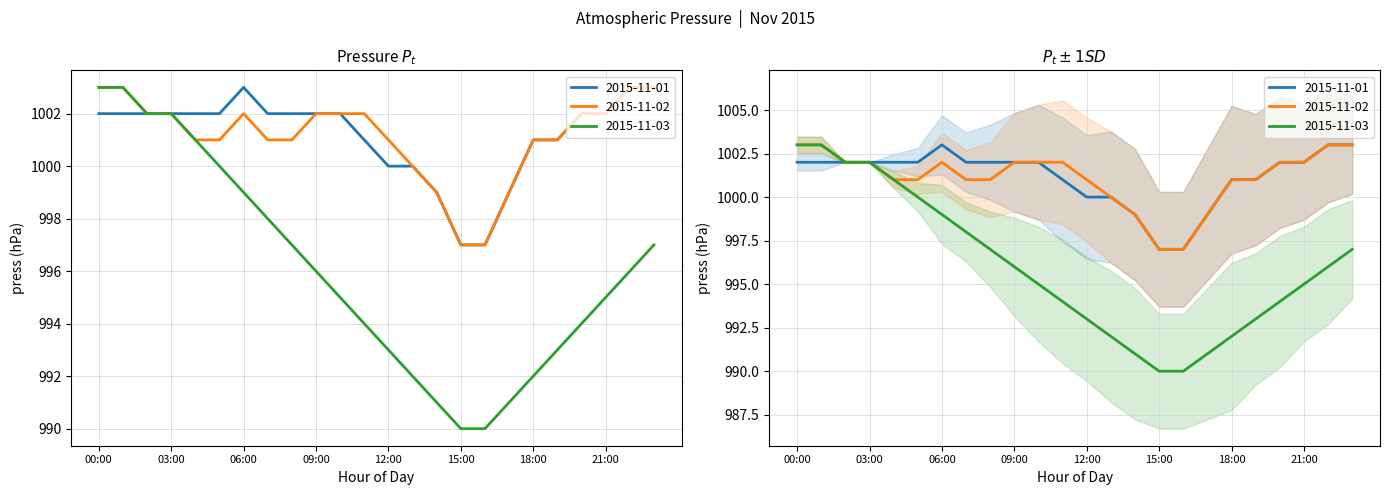

How many lines are shown in the chart?

3